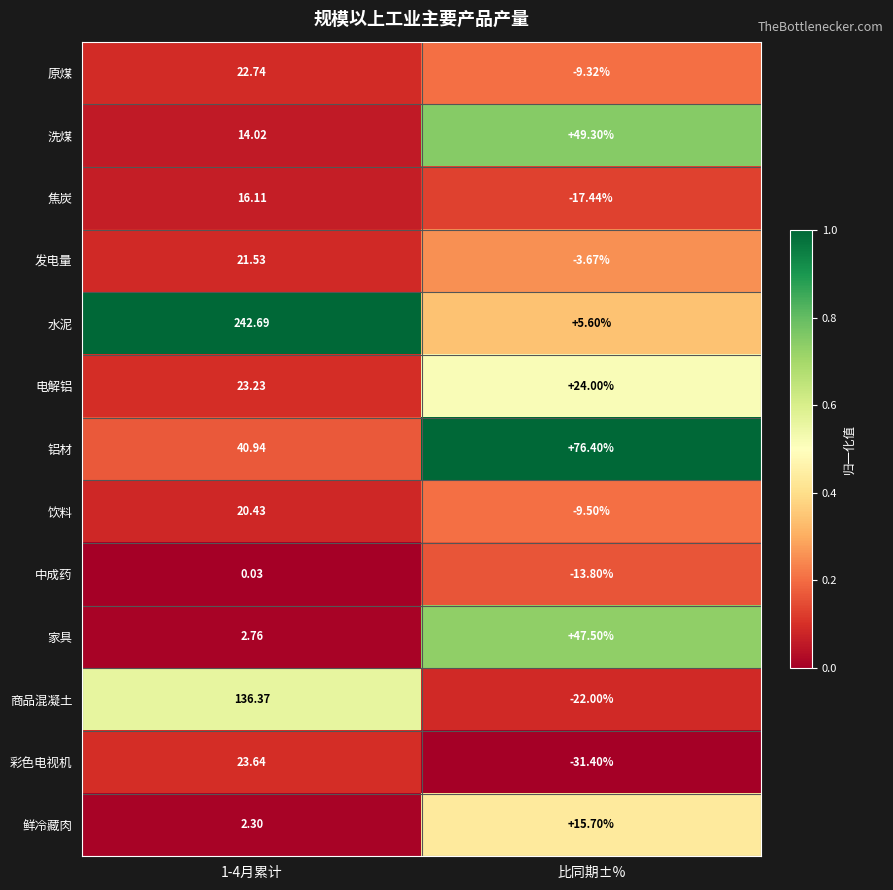

At which category does the chart reach its minimum across all series?

比同期±%